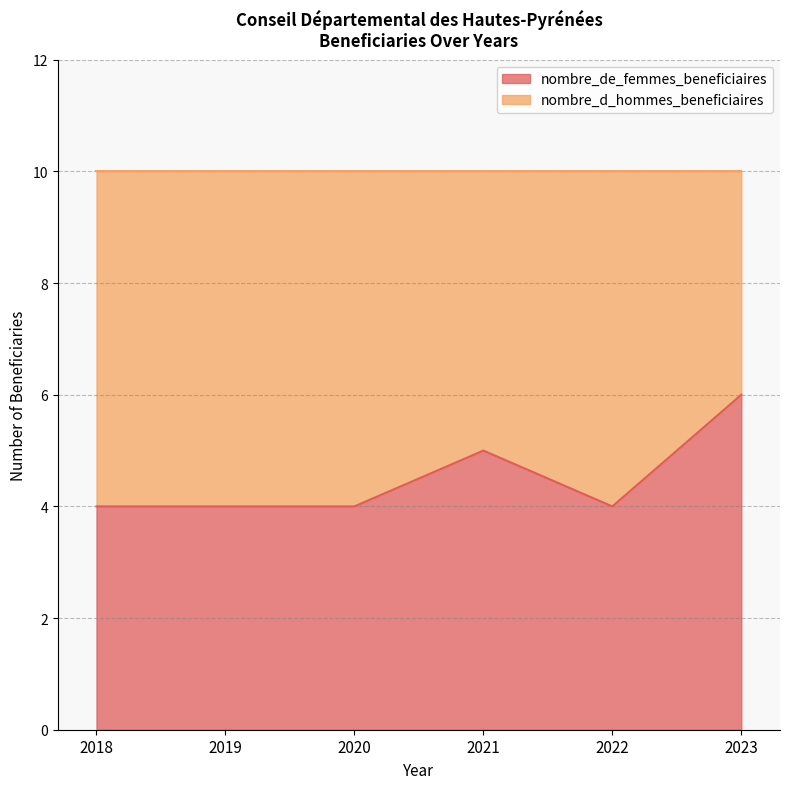

At which label is the value closest to 5?

2021